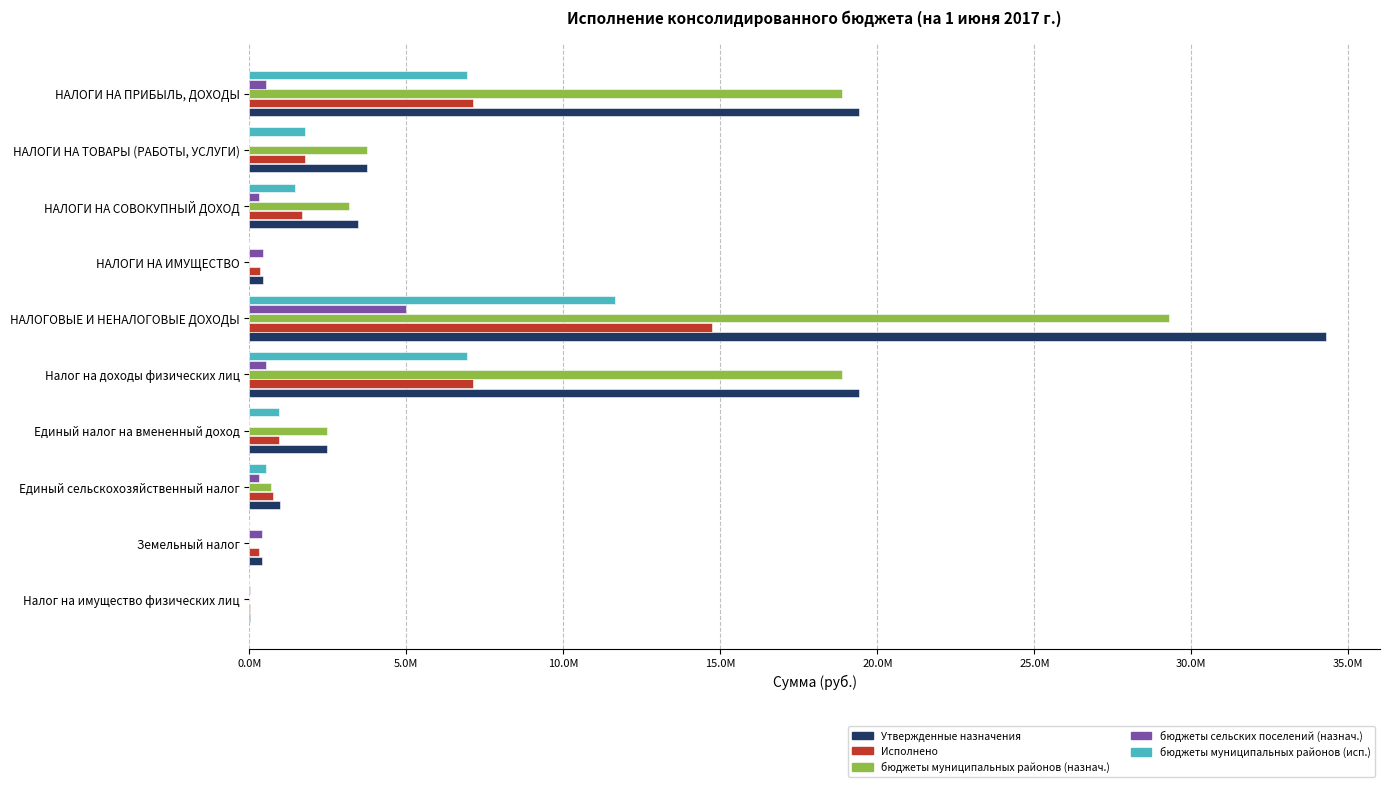

What are all the series names shown in the legend?

Утвержденные назначения, Исполнено, бюджеты муниципальных районов (назнач.), бюджеты сельских поселений (назнач.), бюджеты муниципальных районов (исп.)